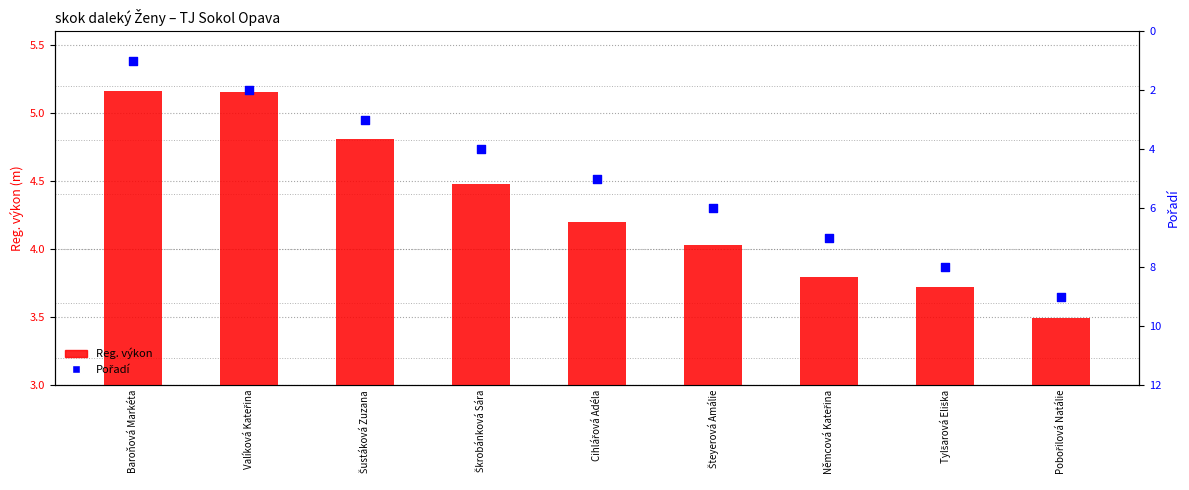

What is the total value across all series at Tylšarová Eliška?

11.7